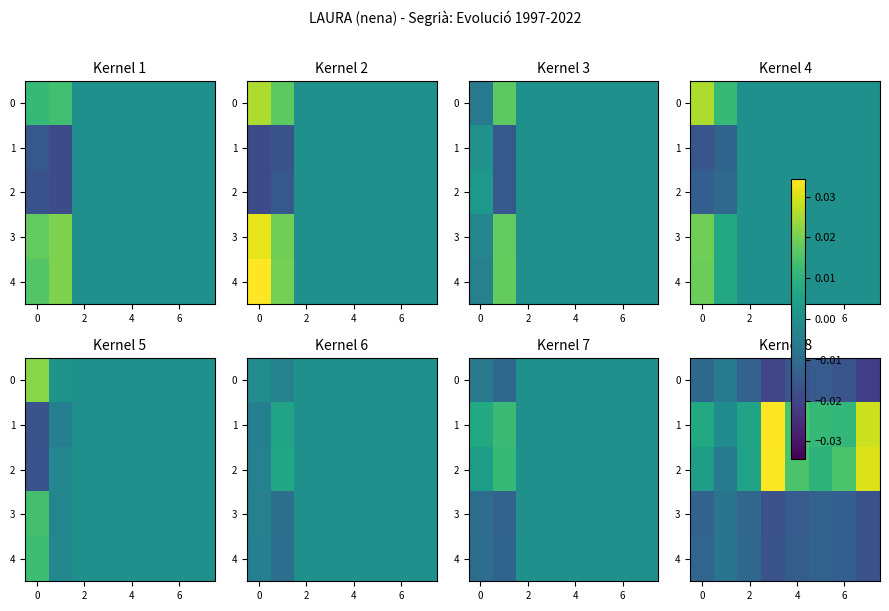

Rank the series by their maximum value, from lowest to highest.

4, 3, 0, 2, 1